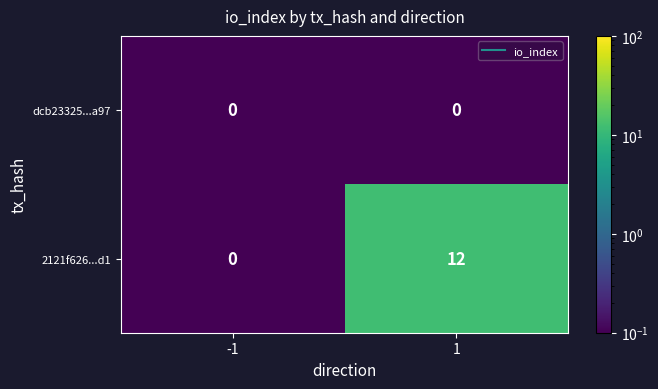

Which series changed the most between -1 and 1?

2121f626...d1